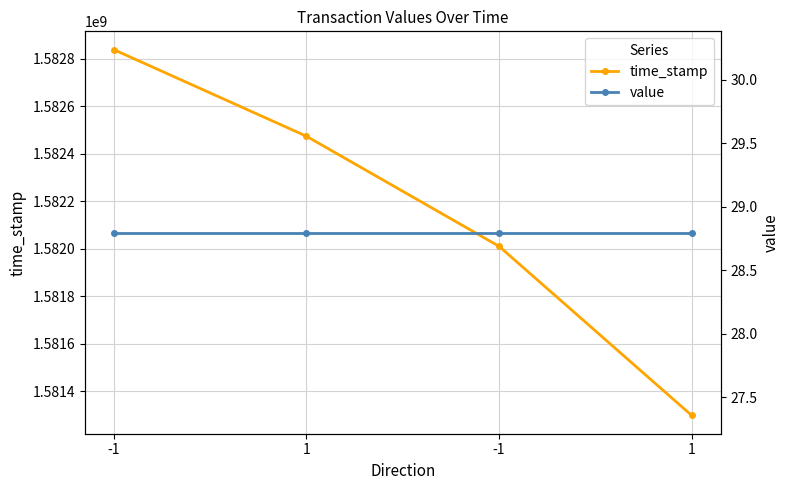

What is the label of the 3rd point from the left?

-1